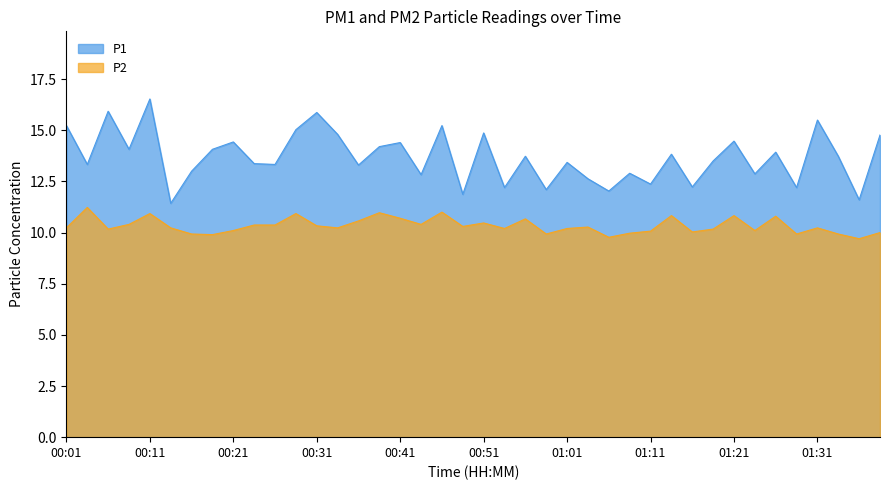

True or false: P1 and P2 cross at least once.

False